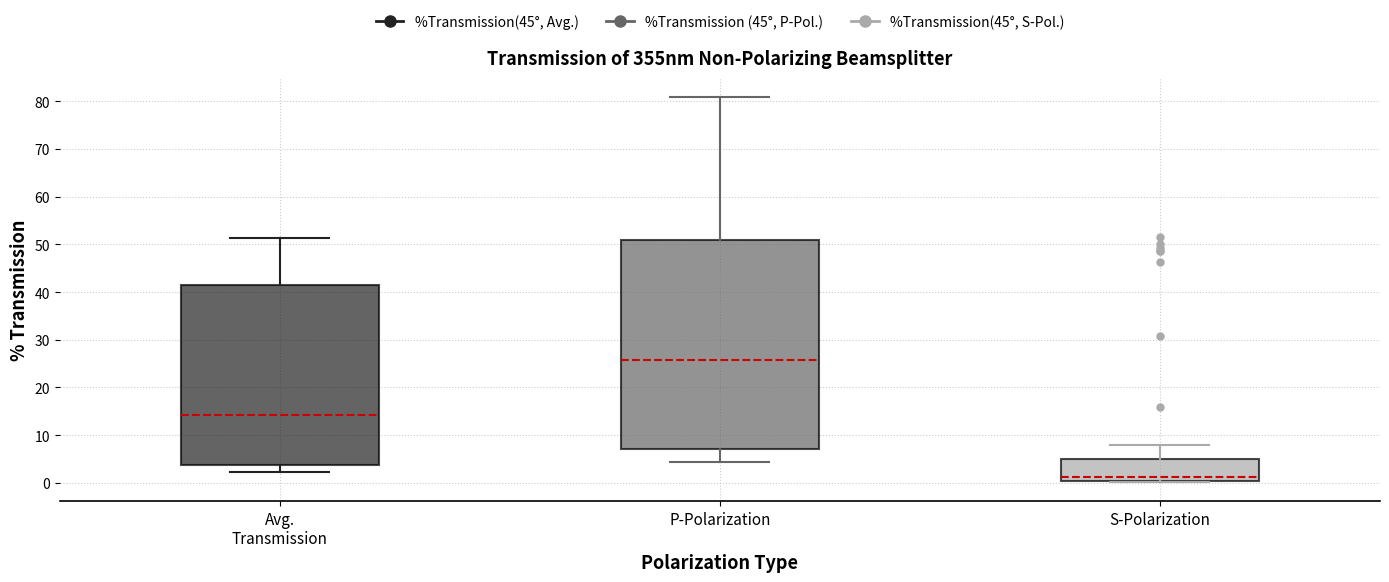

Where is the lower edge of the box for Avg. Transmission on the y-axis? The values are not printed on the chart, so give them approximately, as read against the axis.

4